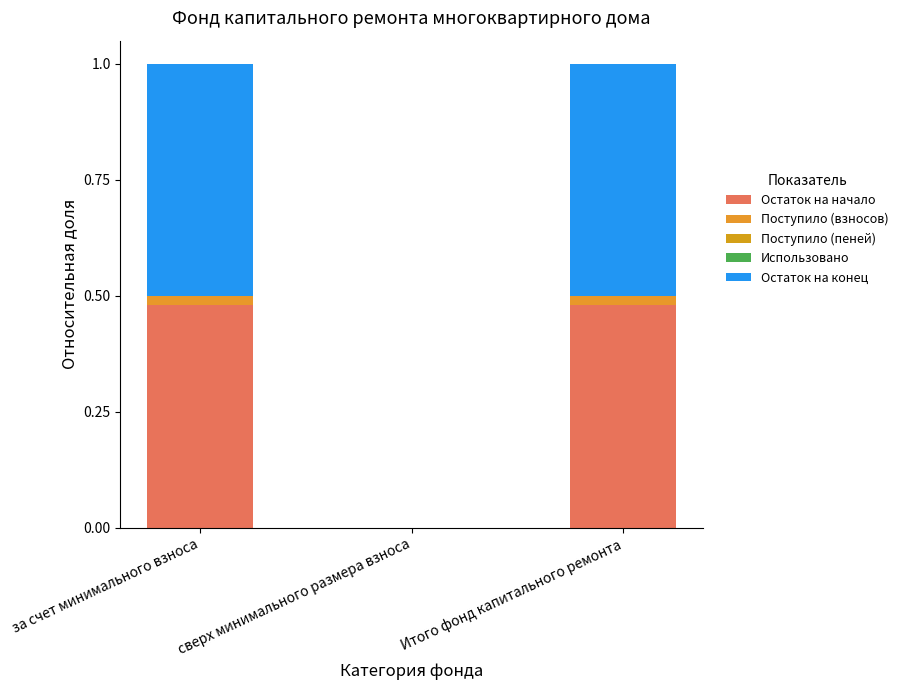

Count the number of categories in the chart.

3